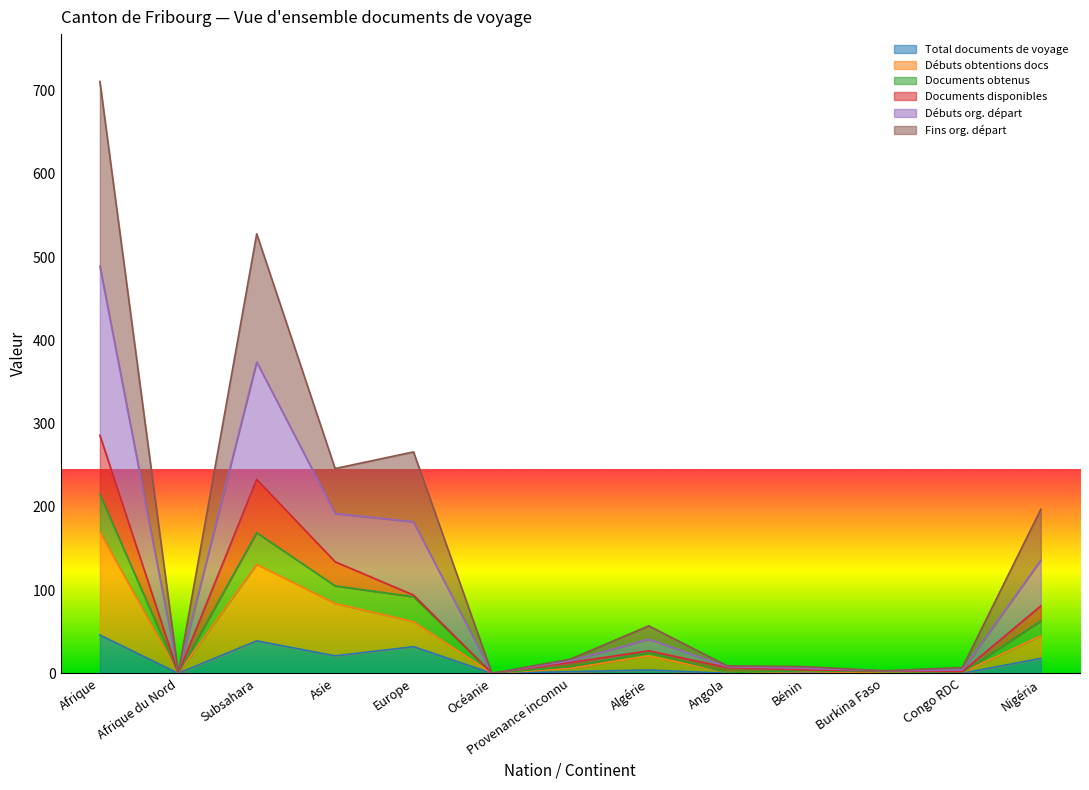

True or false: Fins org. départ and Débuts org. départ cross at least once.

False